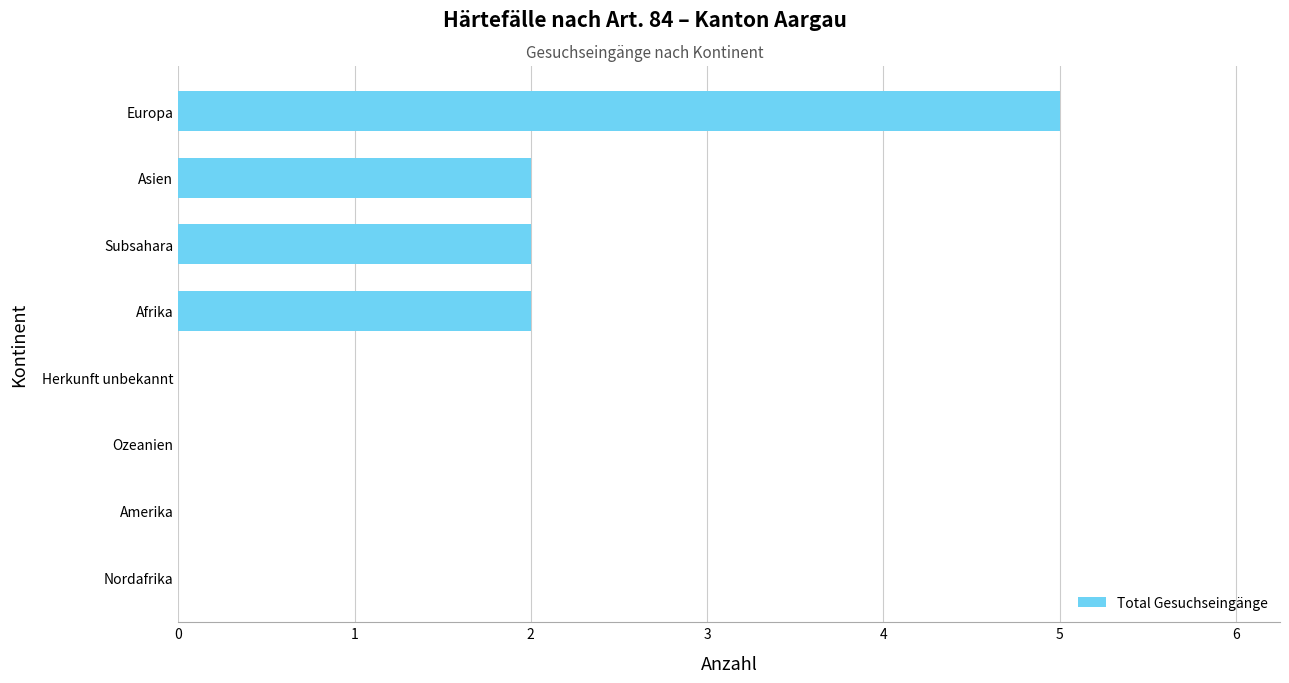

The chart shows a value of 2 at Asien. True or false?

True